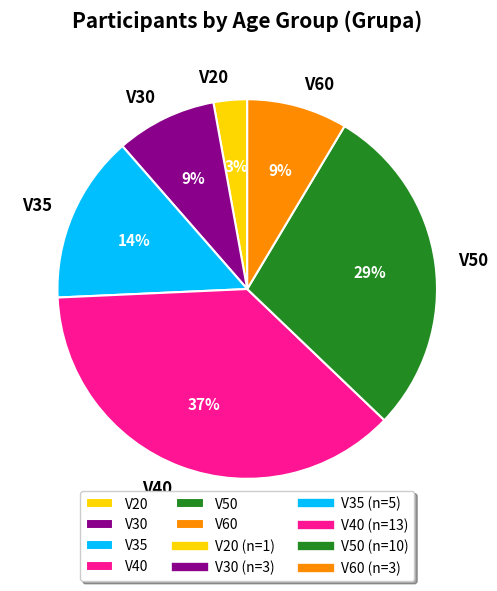

What percentage is the V35 slice, to the nearest percent?

14%